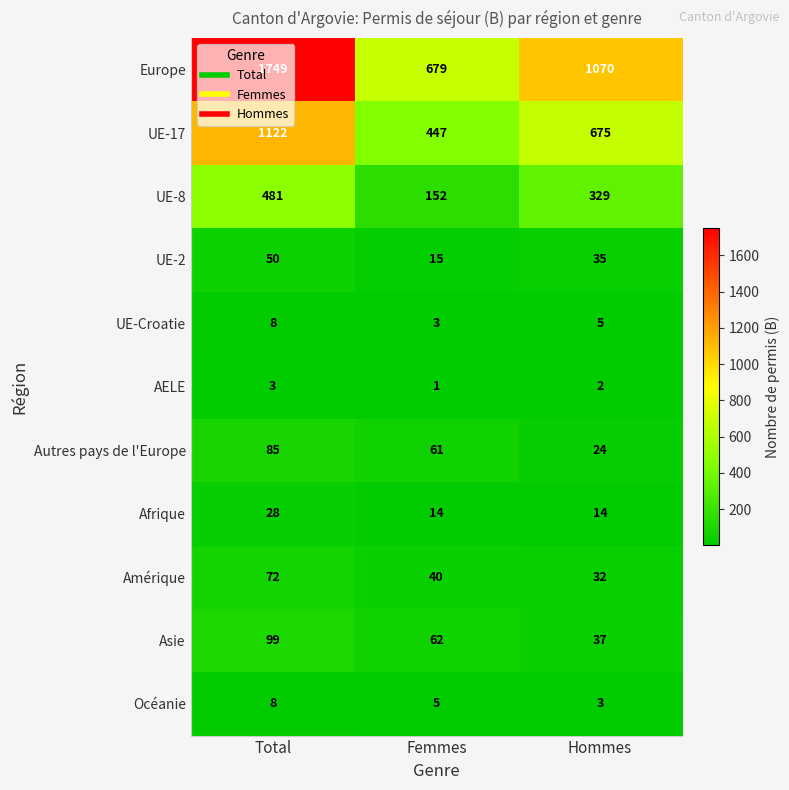

Between Femmes and Hommes, which series saw the biggest shift?

Europe